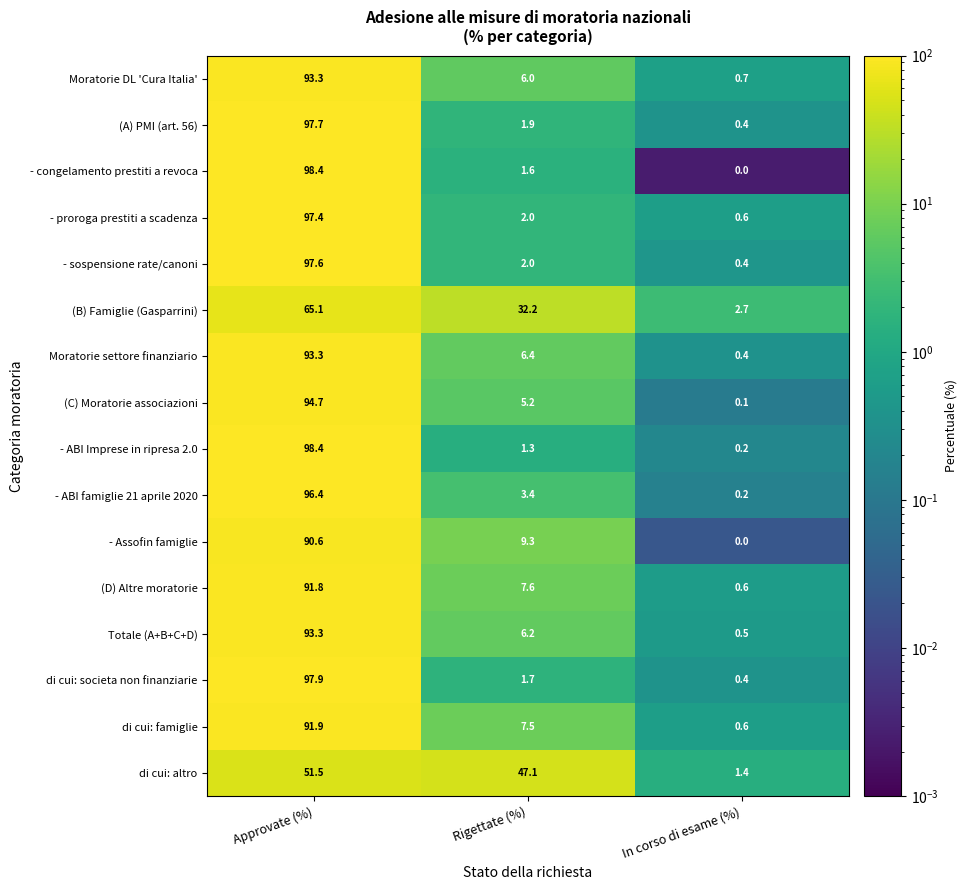

What is the approximate value of (D) Altre moratorie at Rigettate (%)?

7.6